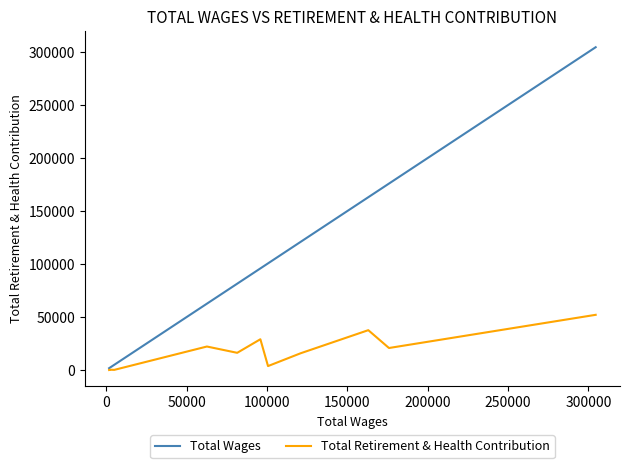

Does the chart have visible grid lines?

No